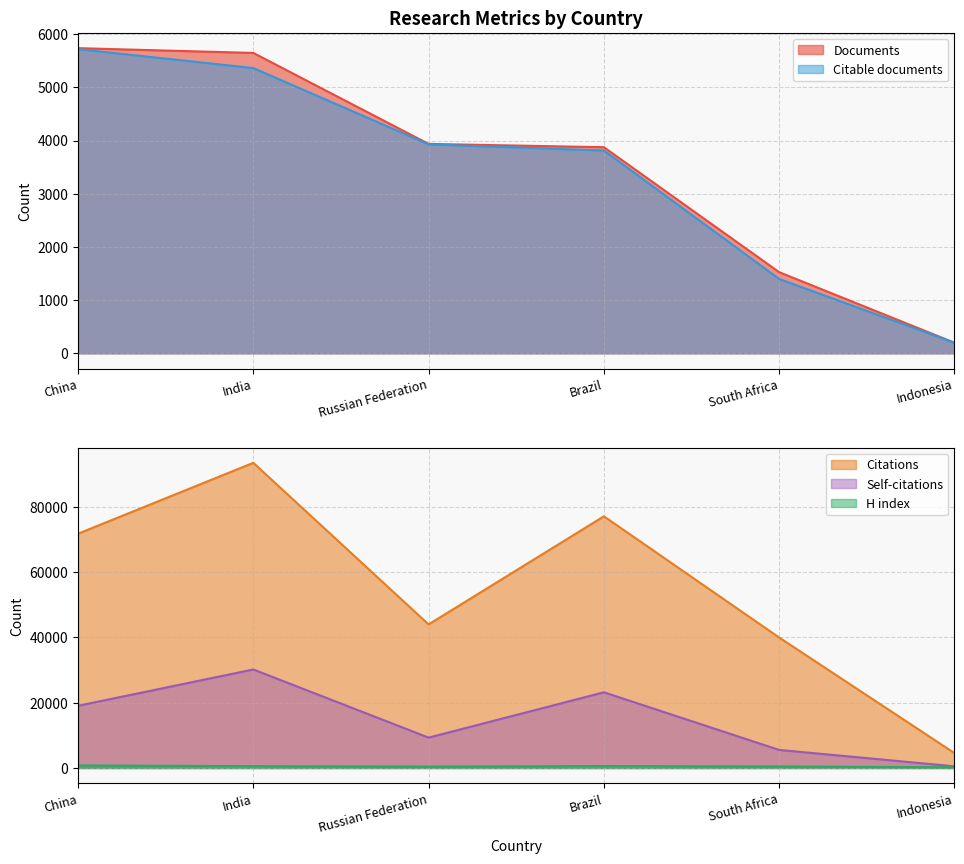

Rank the series by their maximum value, from highest to lowest.

Citations, Self-citations, Documents, Citable documents, H index